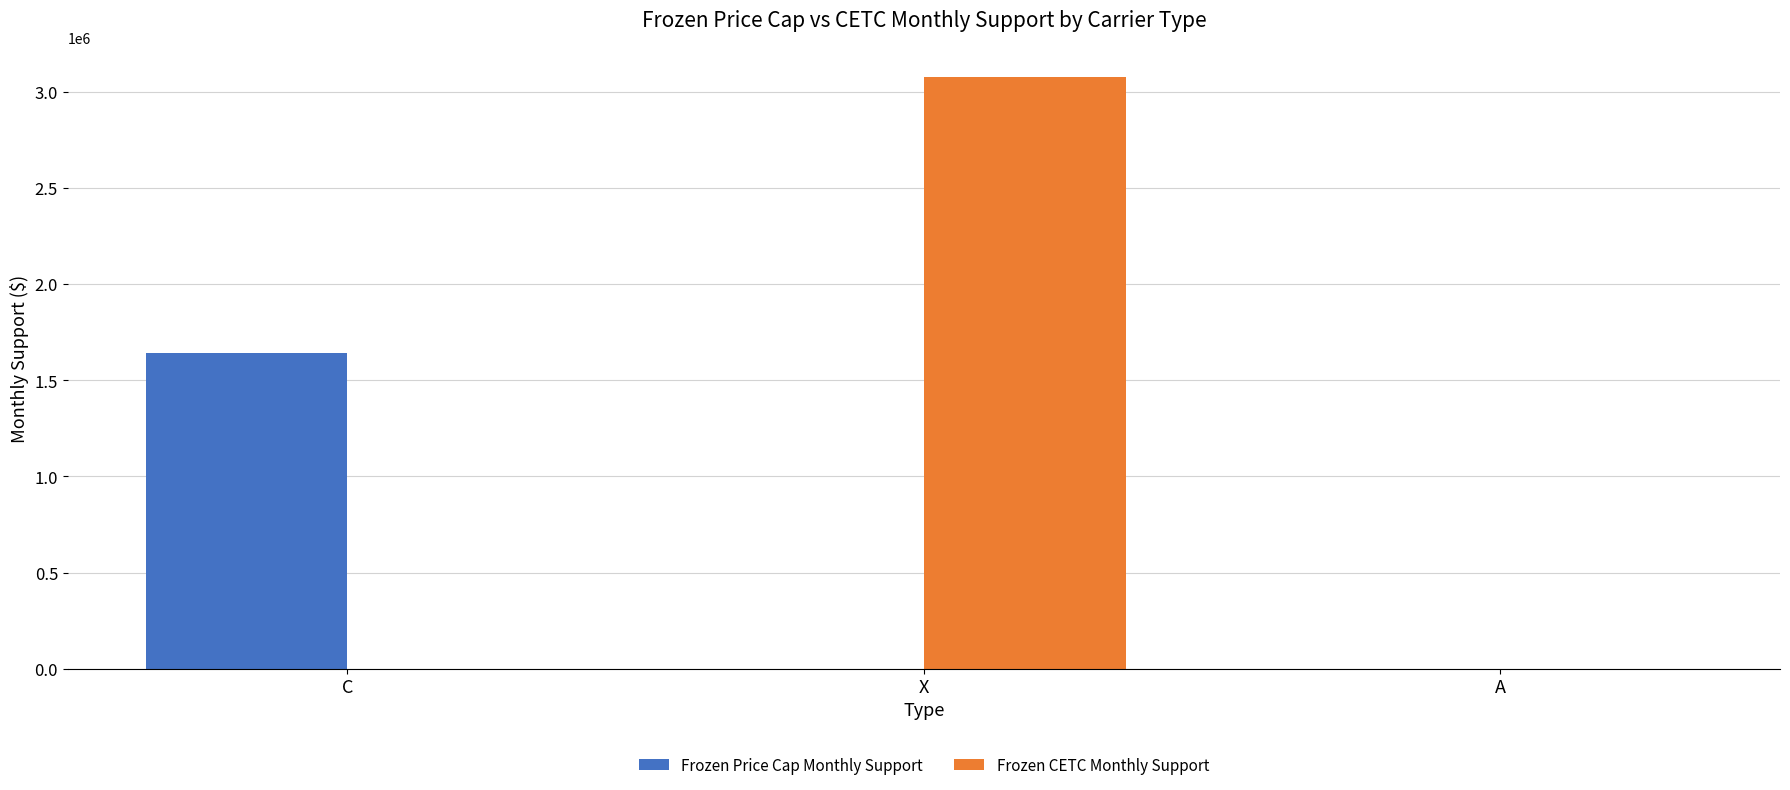

The value of Frozen CETC Monthly Support at C is -1579589. True or false?

False